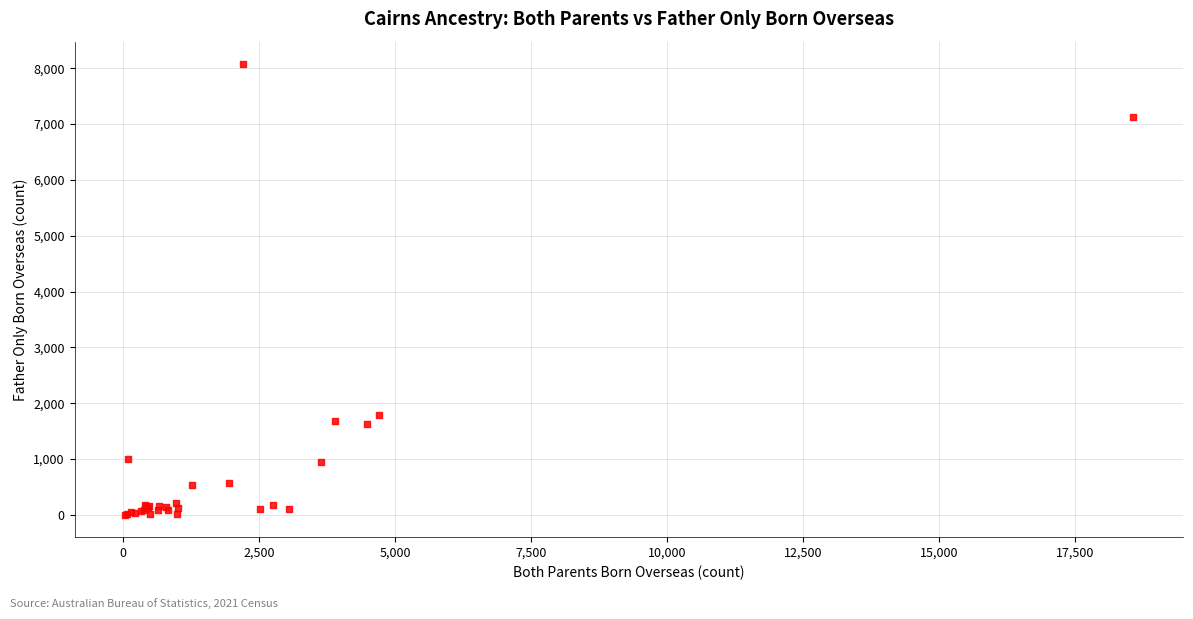

What Y value in the scatter plot is closest to 4038?

1789